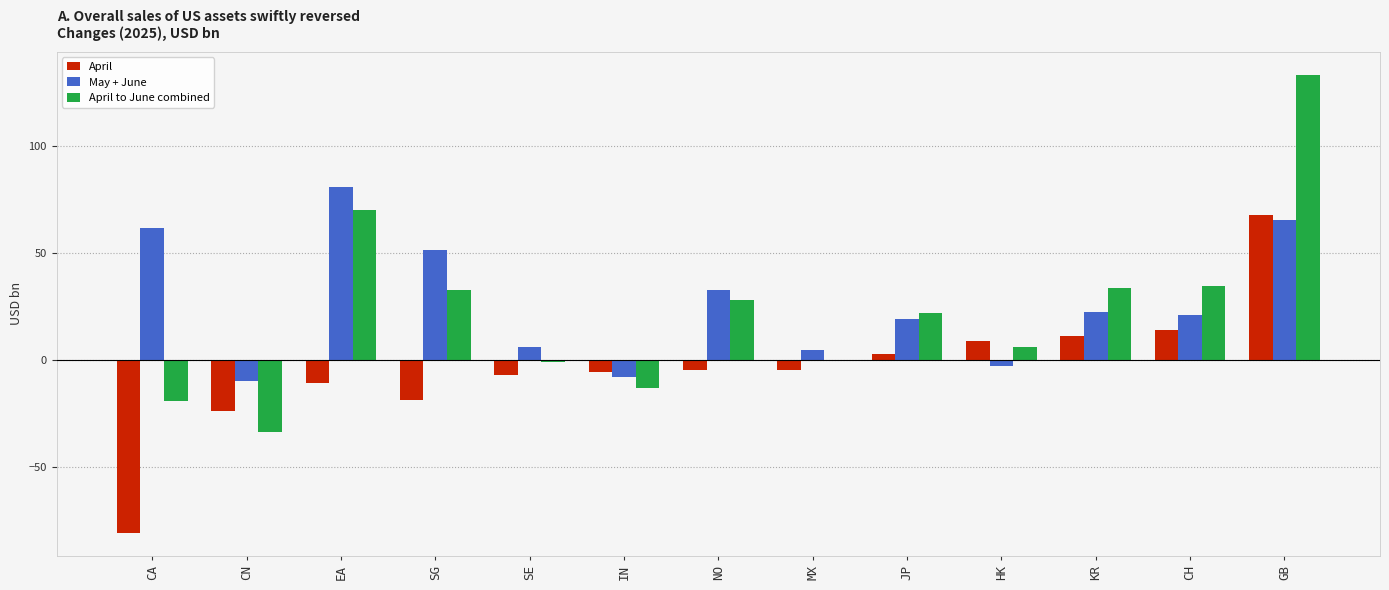

What is the sum of all May + June values?

344.6